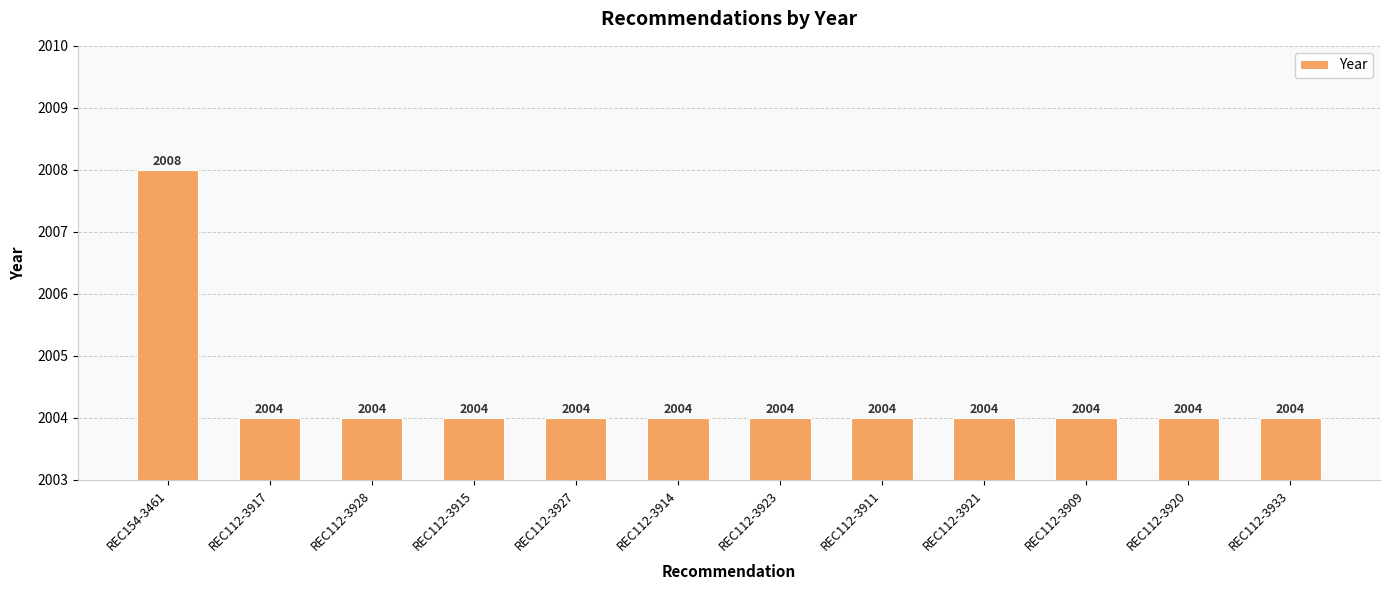

Approximately how many times larger is the value at REC112-3927 compared to REC112-3911?

1.0